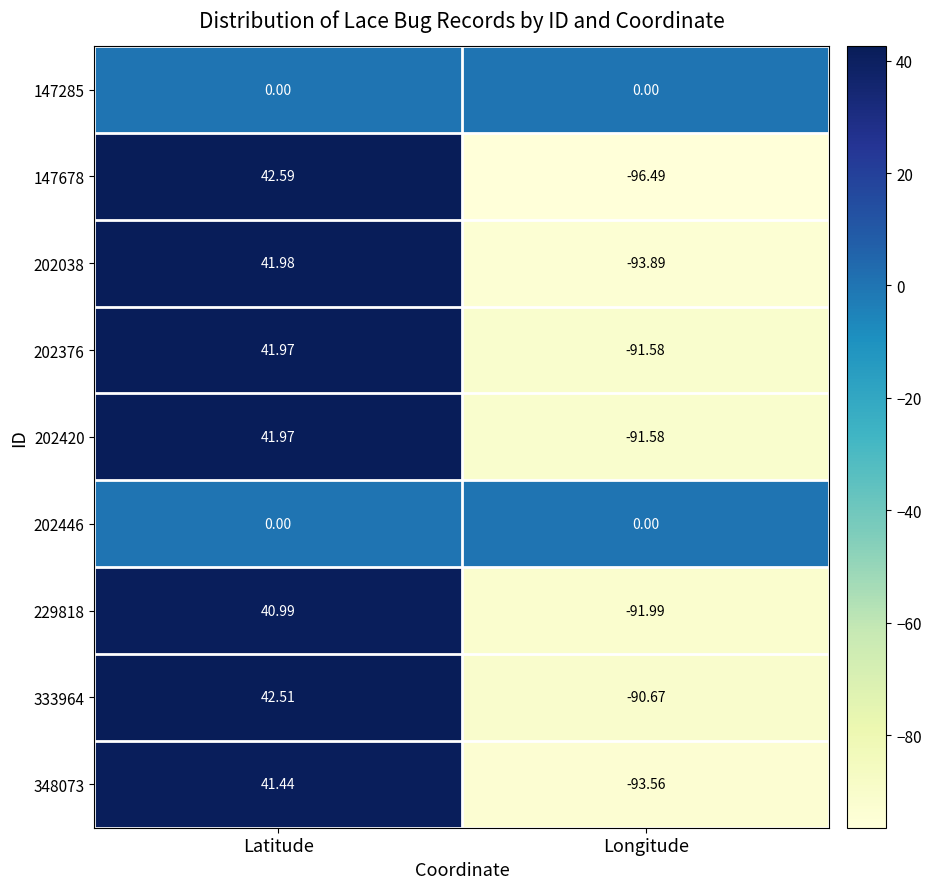

What is the minimum value shown in the chart?

-96.5